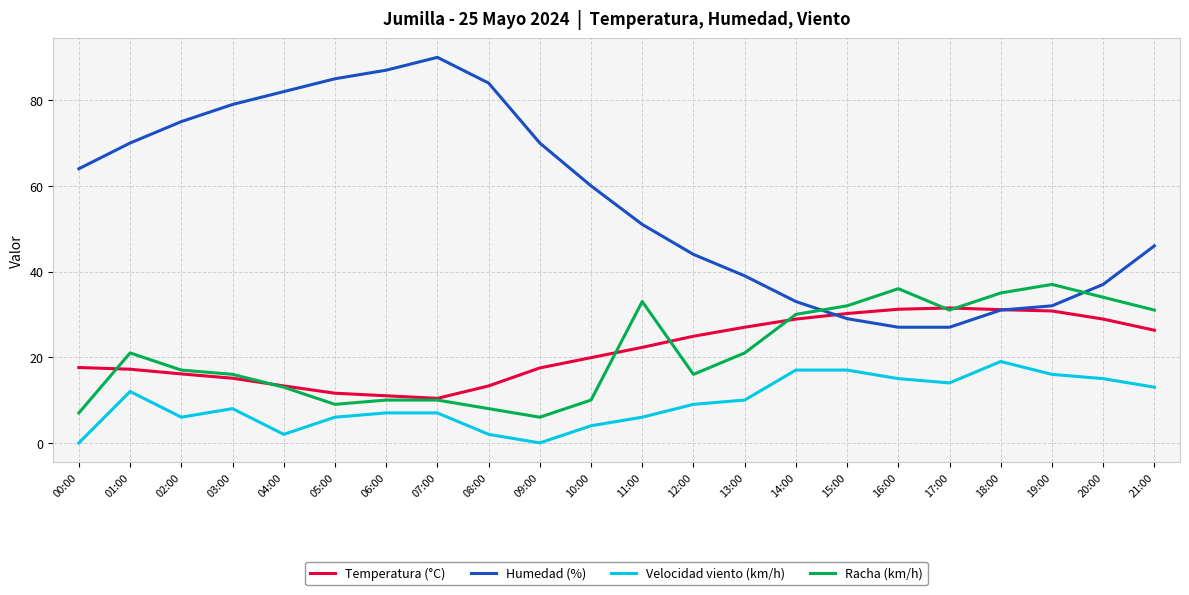

What is the spread (max minus min) of values at 17:00?

17.5